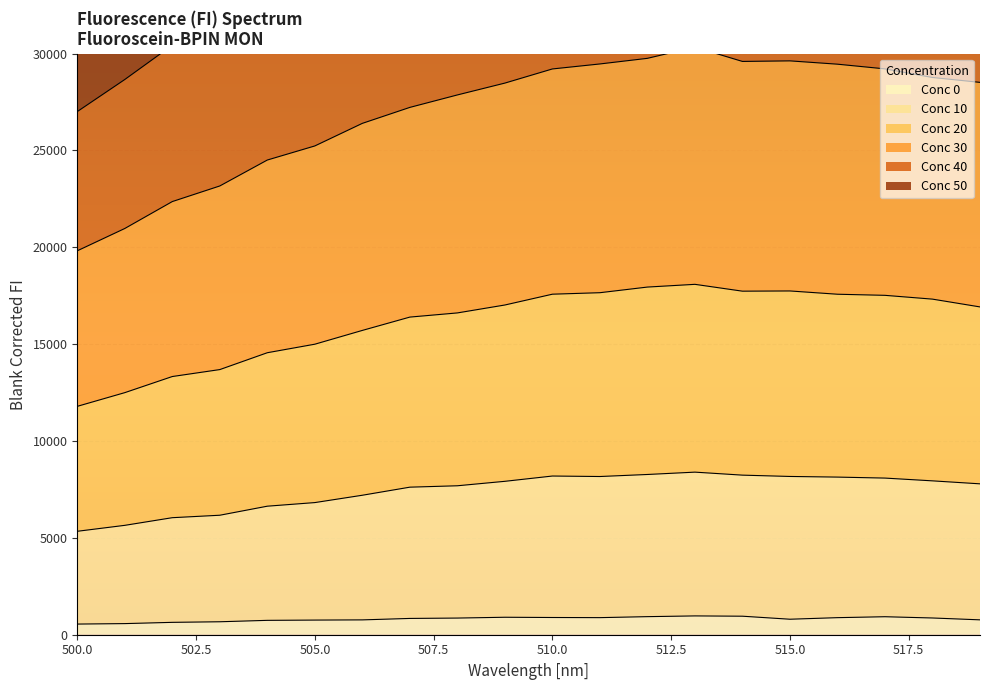

What is the highest value of the Conc 0 series?

971